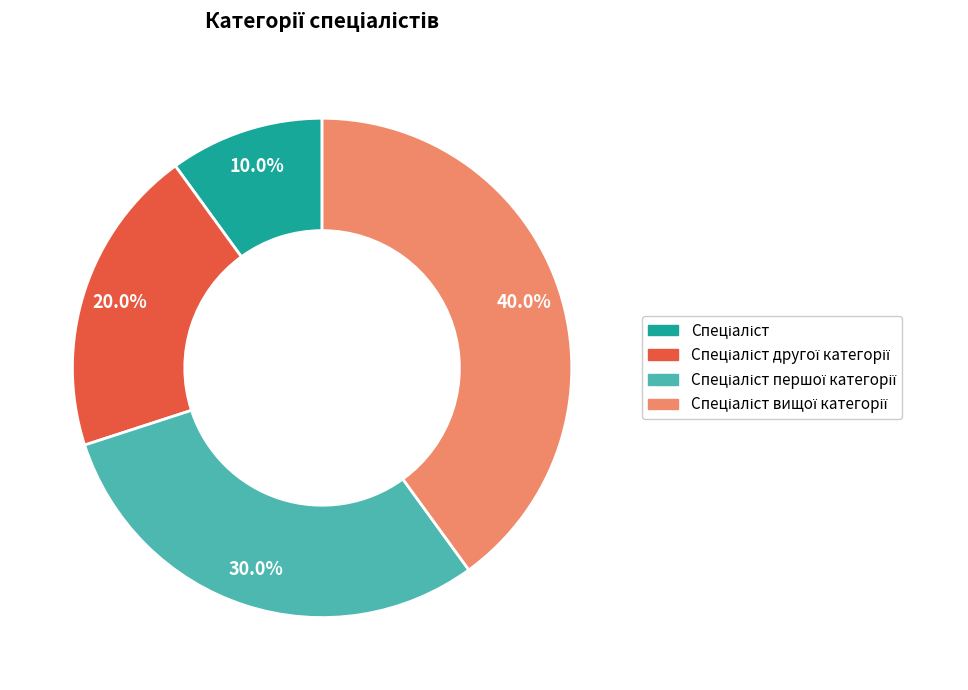

Does any single category account for the majority?

No